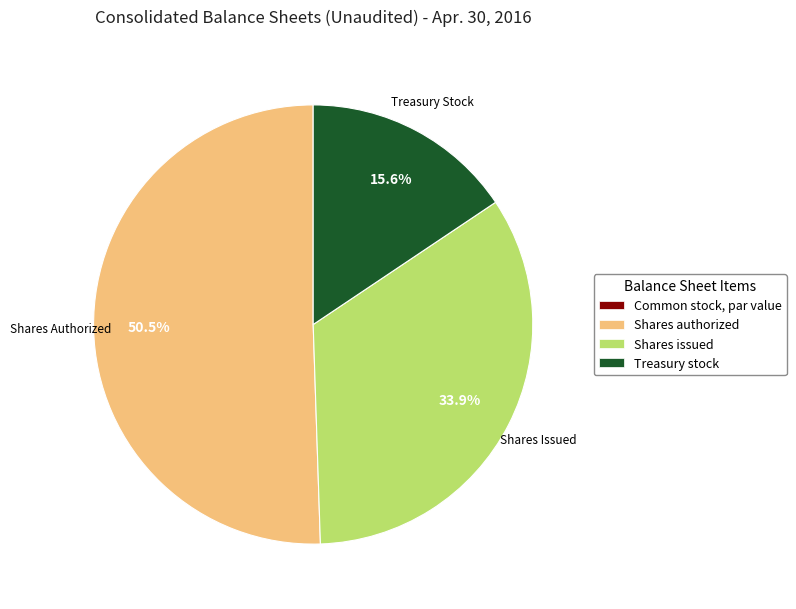

Is there any slice that represents more than half of the pie?

Yes